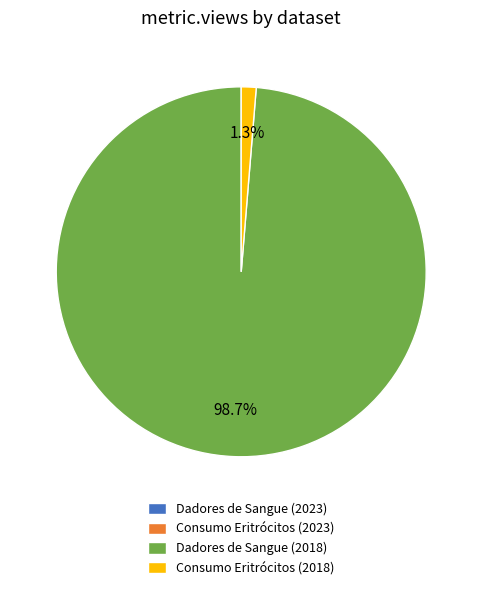

What portion of the pie excludes Consumo Eritrócitos (2018)?

98.7%